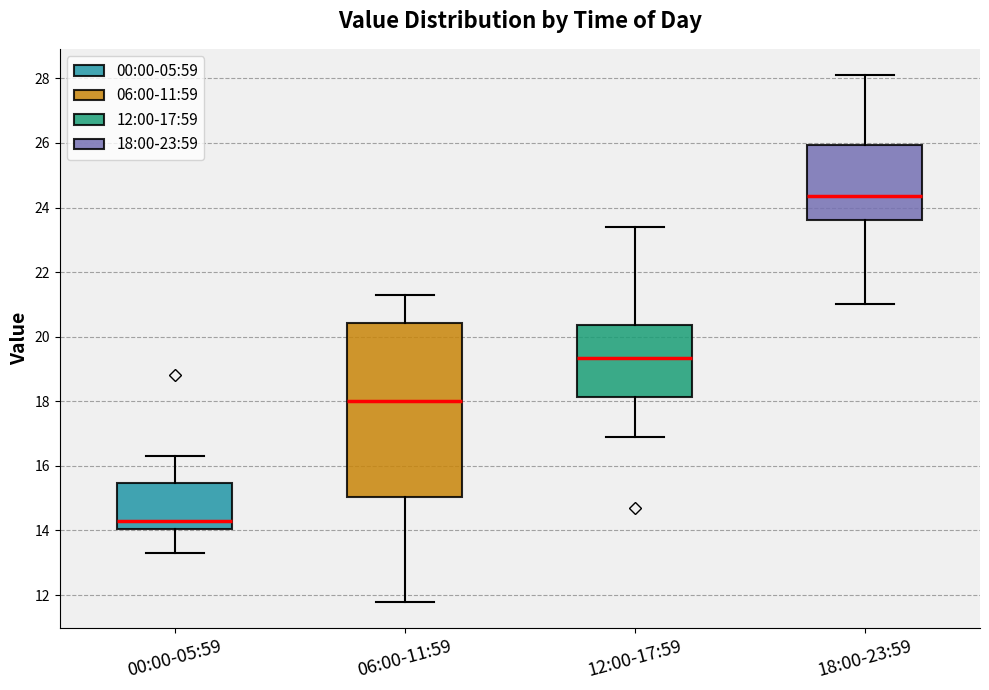

Where is the lower edge of the box for 00:00-05:59 on the y-axis? The values are not printed on the chart, so give them approximately, as read against the axis.

14.0